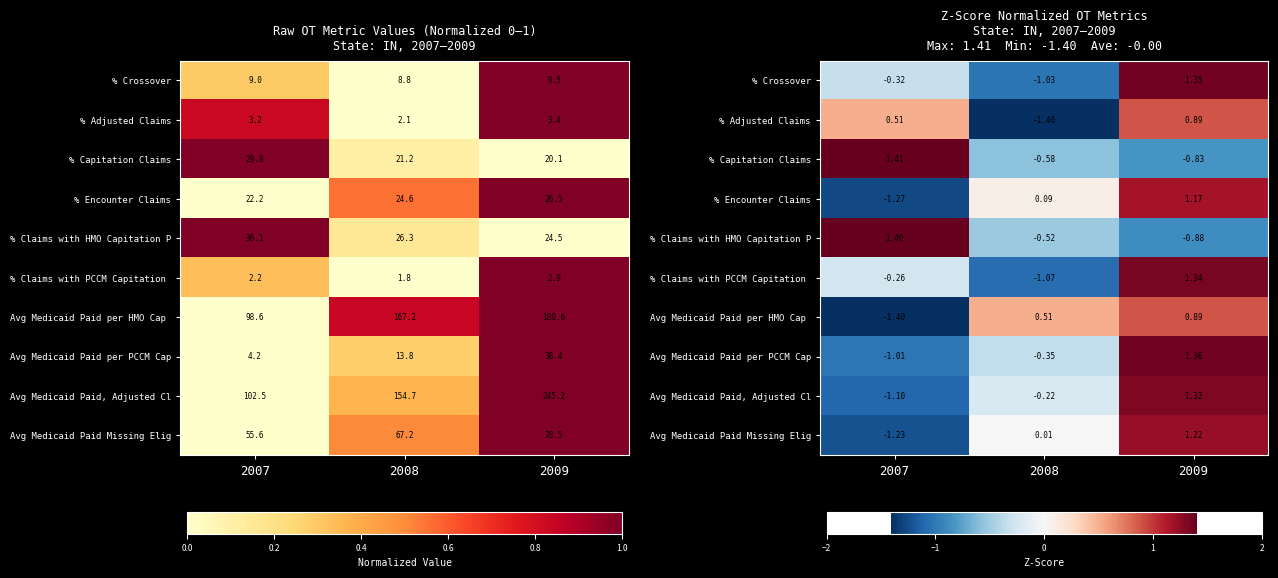

What is the maximum value for Avg Medicaid Paid per PCCM Cap?

1.4